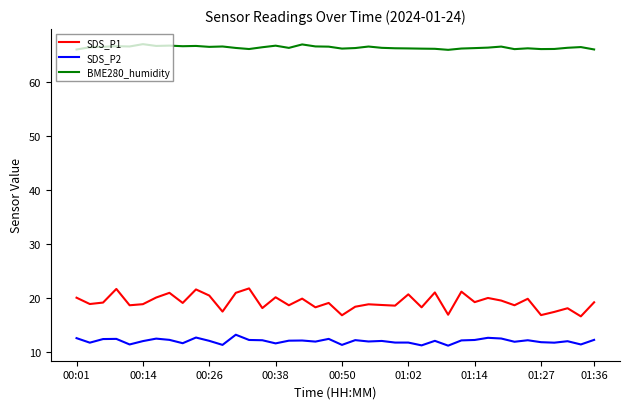

Which series has the largest total across all categories?

BME280_humidity